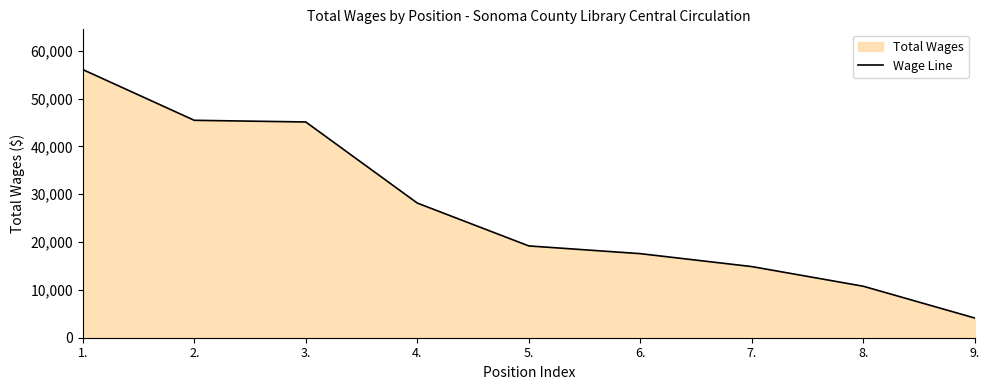

What is the difference between the values at 5. and 9.?

15077